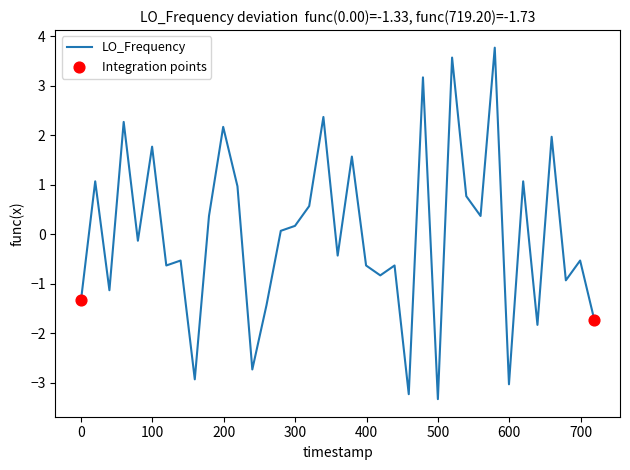

What is the difference between the maximum and minimum values?

7.1